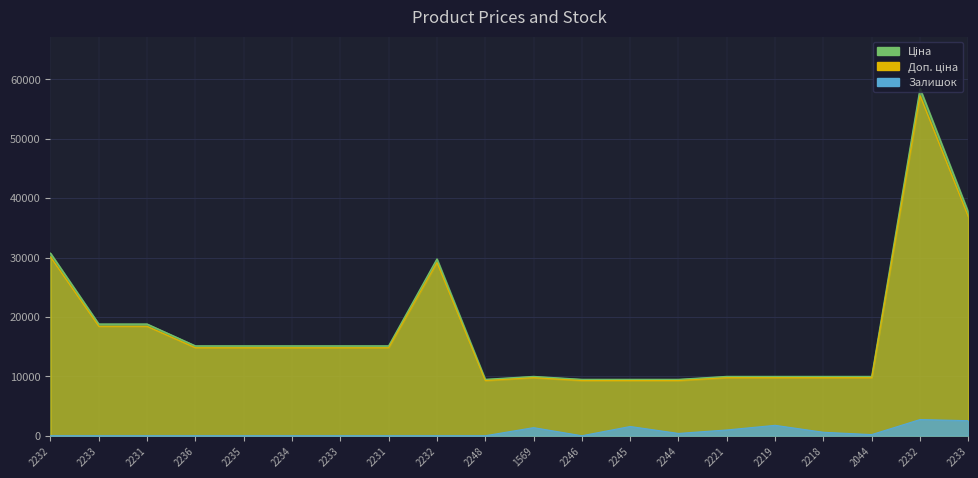

True or false: Залишок and Доп. ціна cross at least once.

False